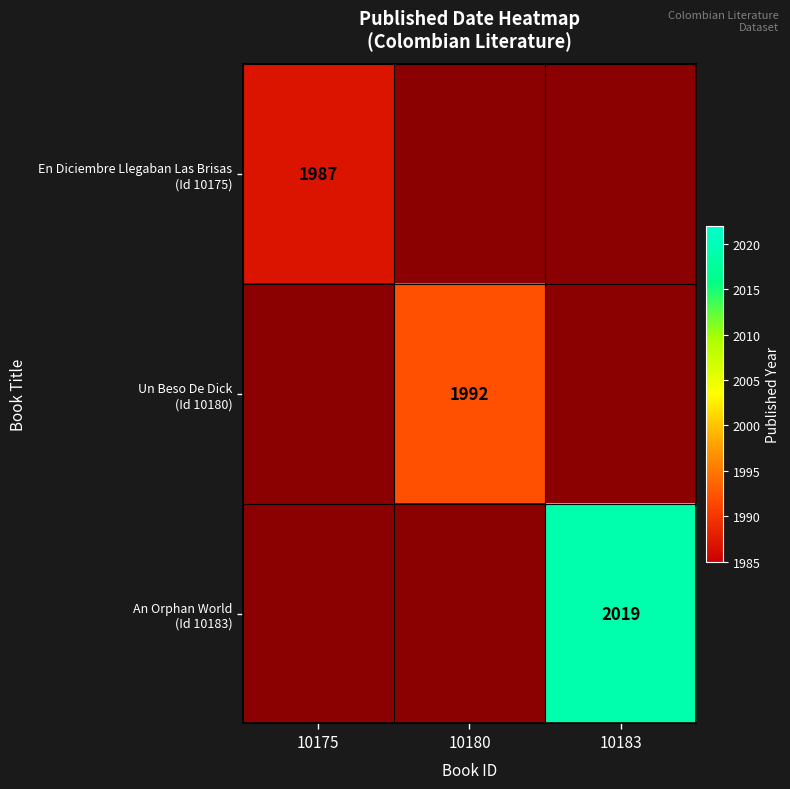

Which series has the widest spread of values?

En Diciembre Llegaban Las Brisas (Id 10175)